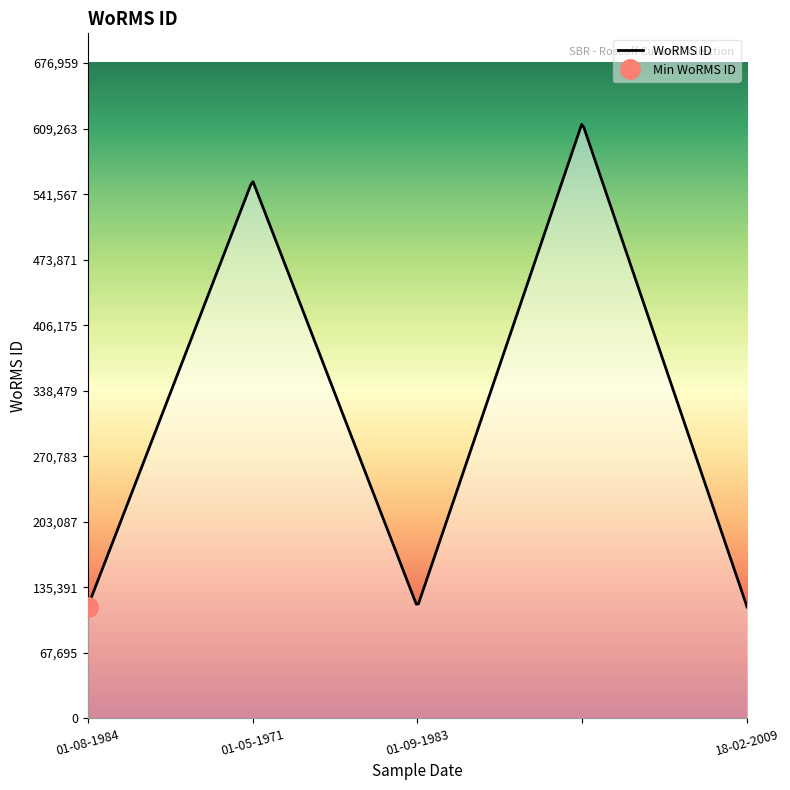

The value at 01-05-1971 is 943237. True or false?

False